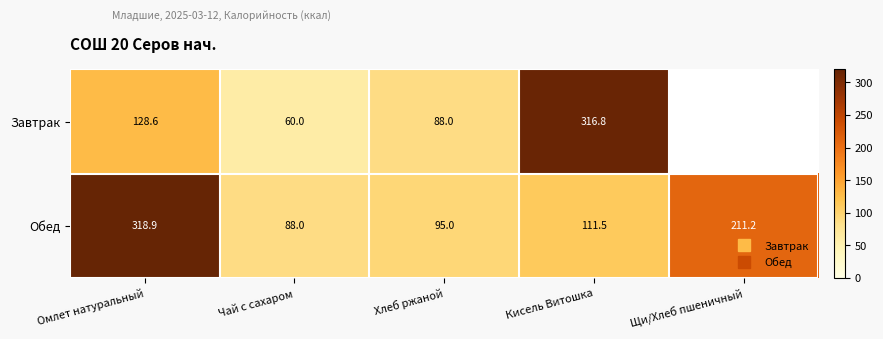

What is the maximum value shown in the chart?

318.9